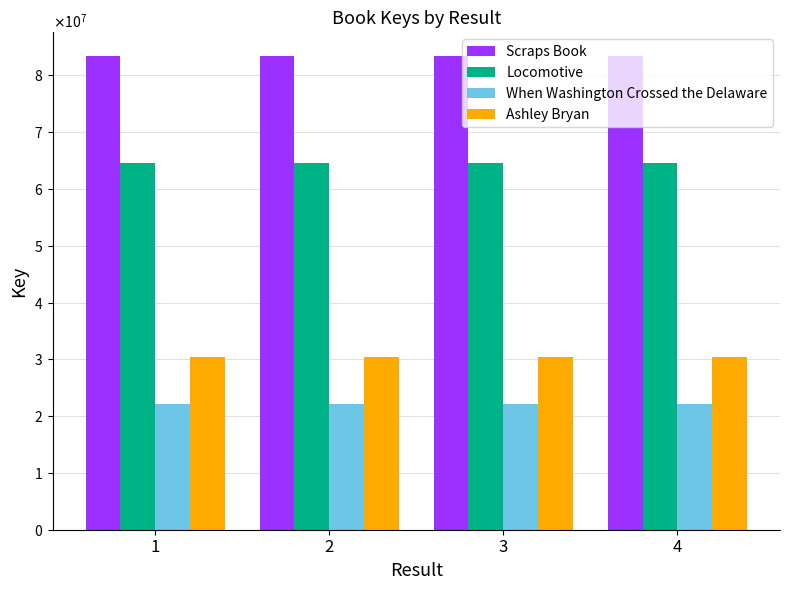

List the series in order of their peak value, highest first.

Scraps Book, Locomotive, Ashley Bryan, When Washington Crossed the Delaware